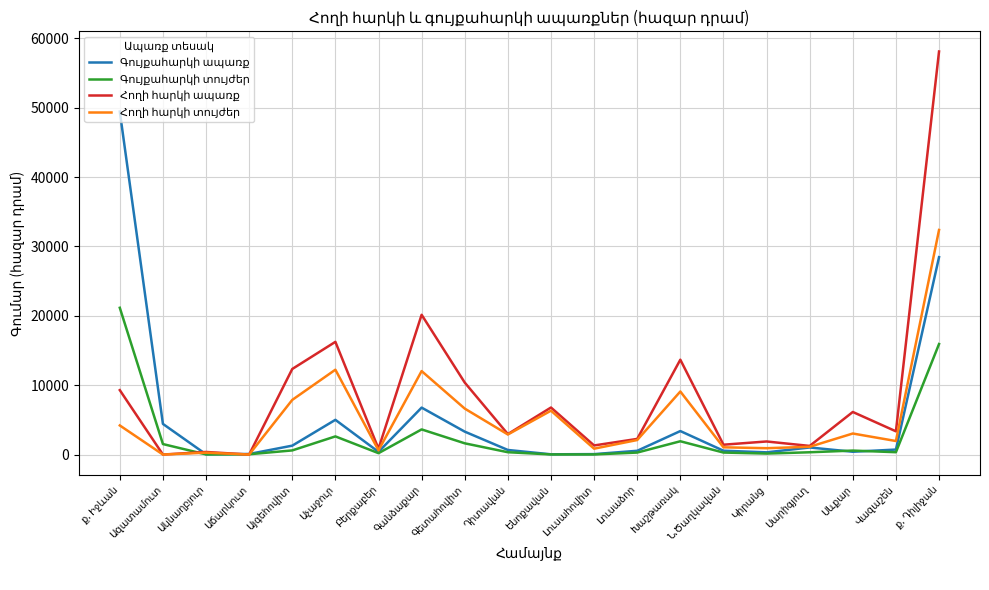

Does the chart display data point markers on the line(s)?

No